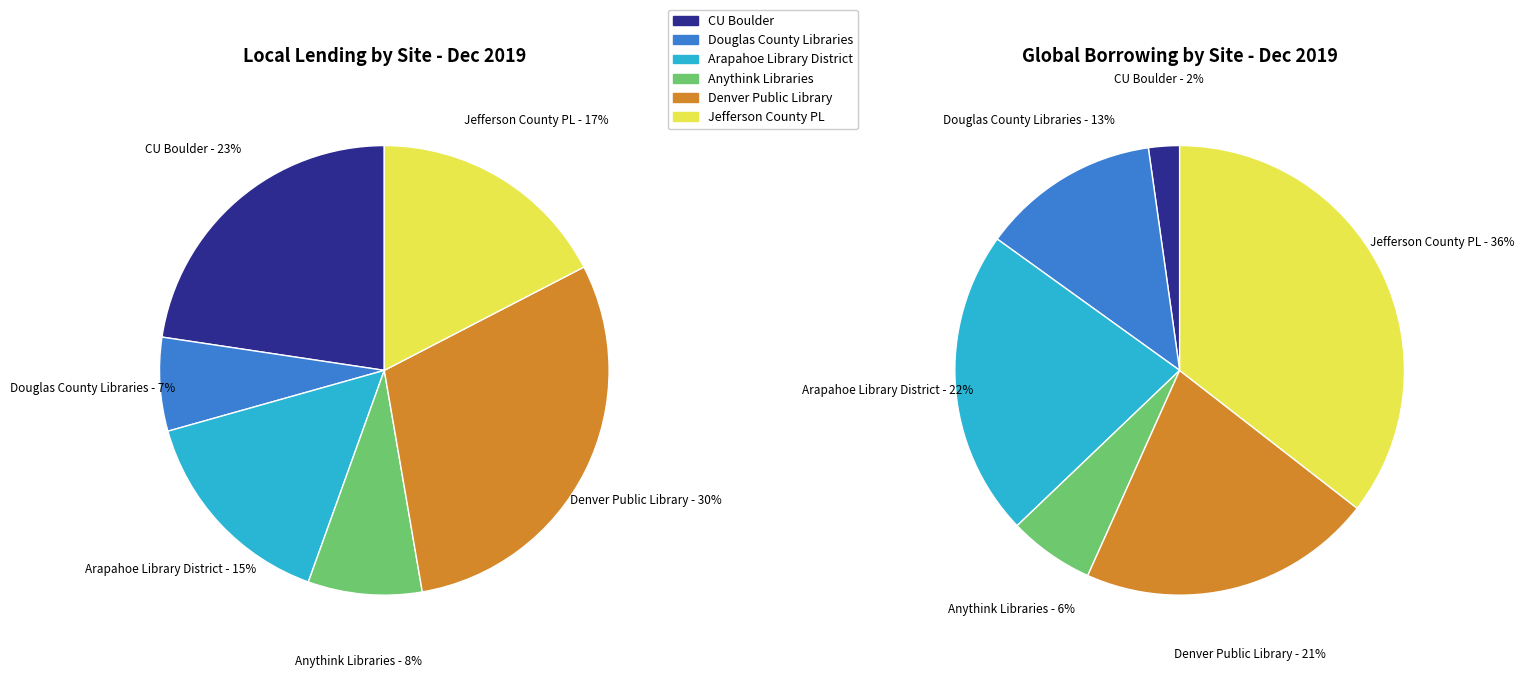

To the nearest percent, what is the difference between the largest and smallest slice percentages?

23%